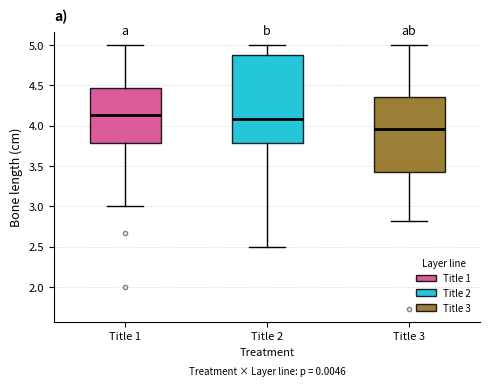

Reading left to right, transcribe this box plot: for each box, give where its median line is, the range the box spans, and where its two whiskers end, as read against the y-axis. The values are not printed on the chart, so give them approximately, as read against the axis.

Title 1: median 4.15, box 3.80 to 4.45, whiskers 3.00 to 5.00
Title 2: median 4.10, box 3.80 to 4.85, whiskers 2.50 to 5.00
Title 3: median 3.95, box 3.45 to 4.35, whiskers 2.80 to 5.00